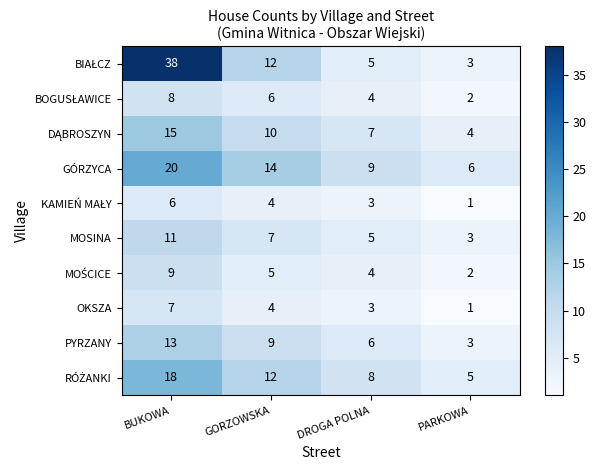

What is the spread (max minus min) of values at PARKOWA?

5